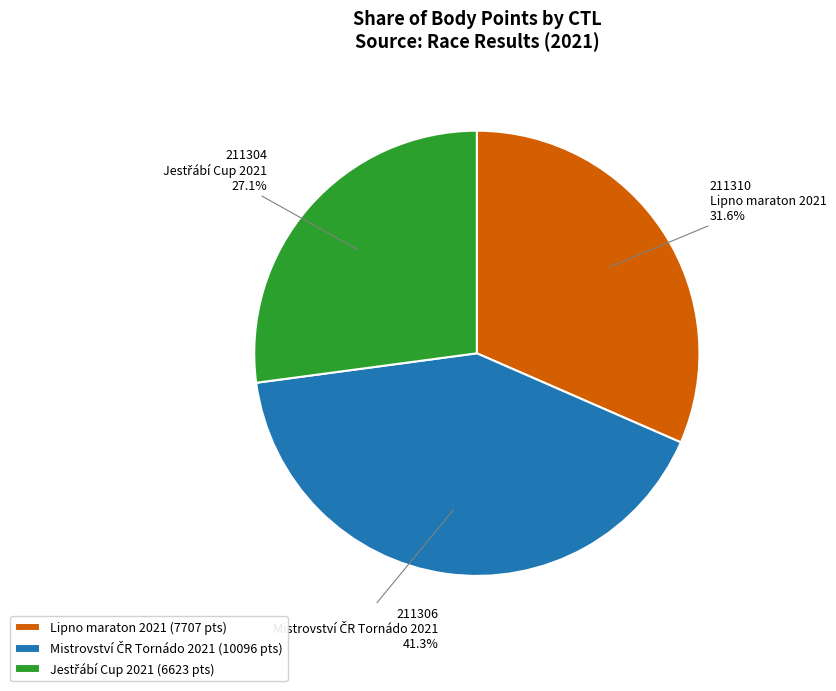

Does 211310 represent more than half of the total?

No